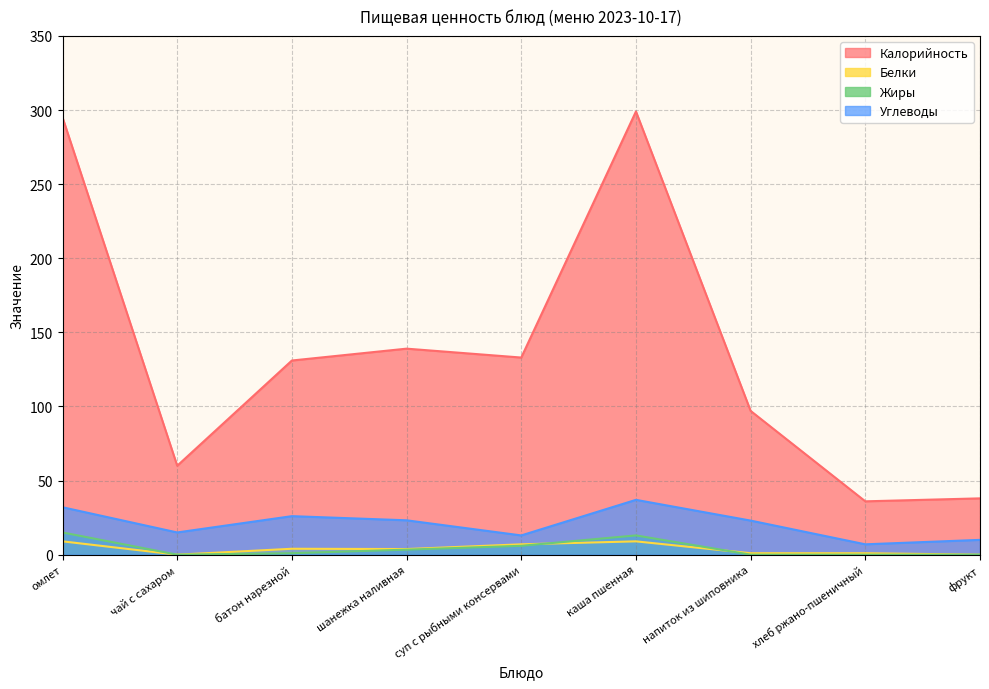

What is the sum of all Белки values?

34.8